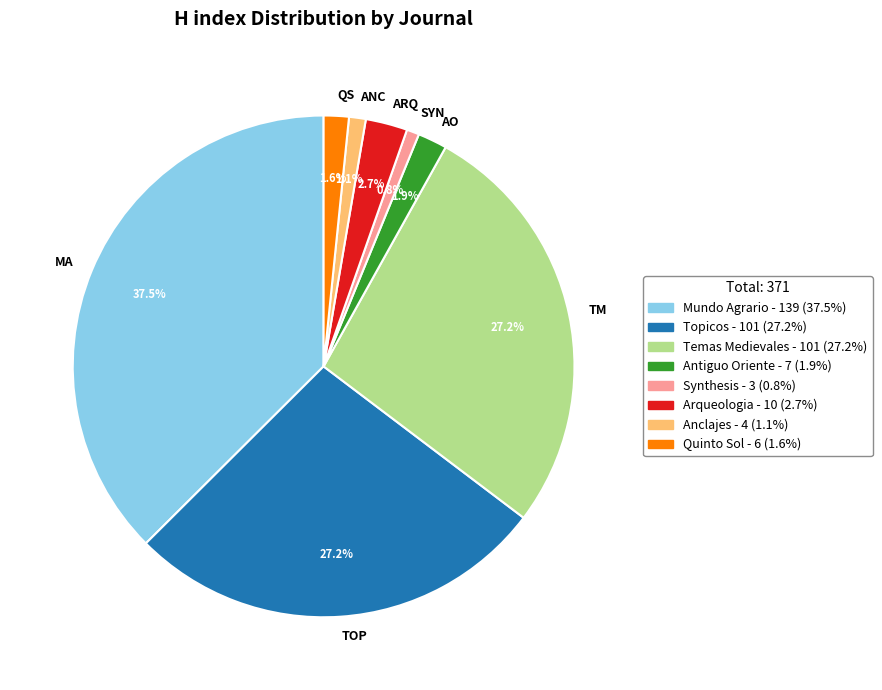

Is ARQ the majority of the pie?

No